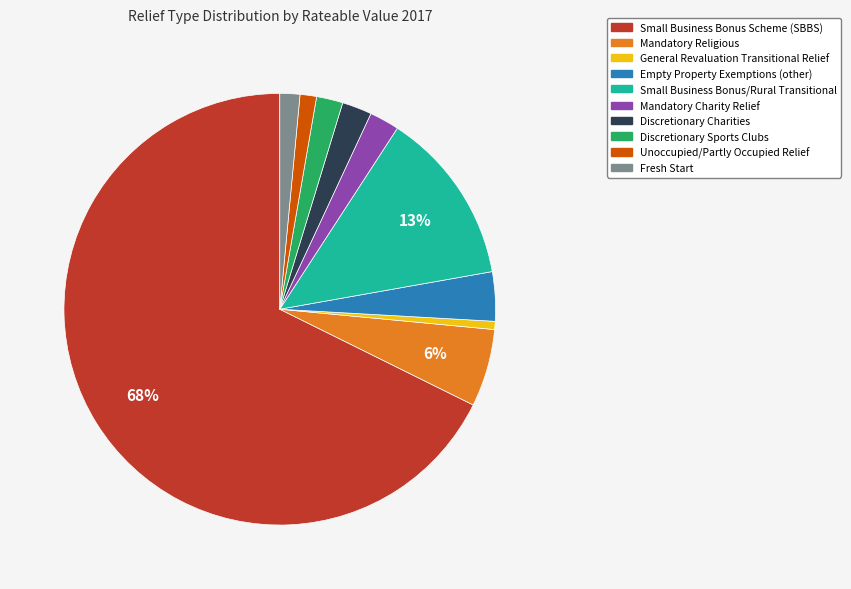

Is there a majority slice in this chart?

Yes